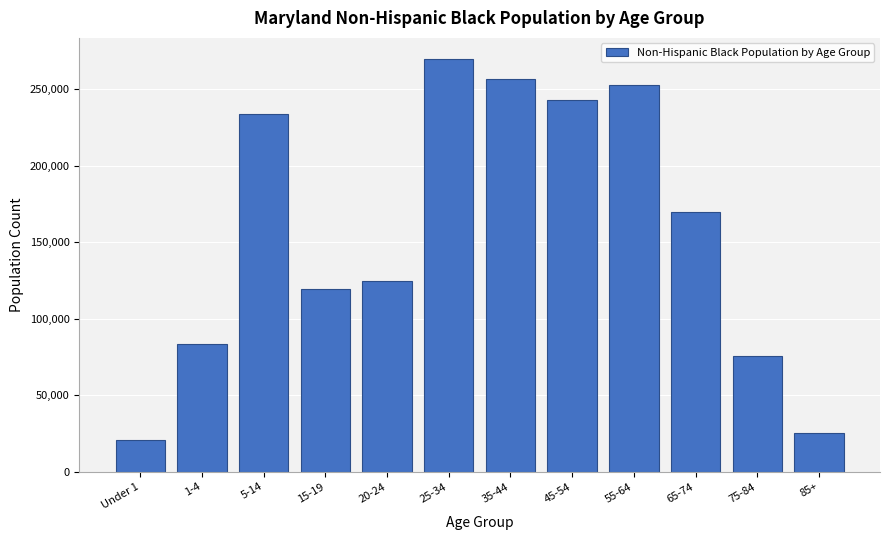

Reading left to right, transcribe all the data shown in this chart.

Under 1=20438	1-4=83678	5-14=233480	15-19=119479	20-24=124847	25-34=269902	35-44=256307	45-54=242565	55-64=252488	65-74=169448	75-84=75452	85+=25284